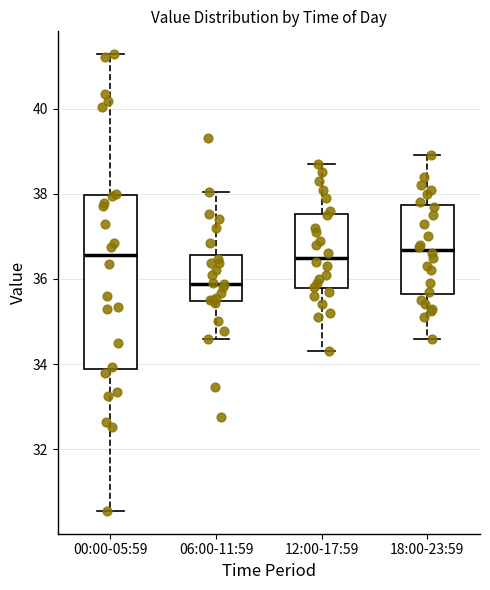

Where does the lower whisker of the box for 18:00-23:59 end on the y-axis? The values are not printed on the chart, so give them approximately, as read against the axis.

34.6